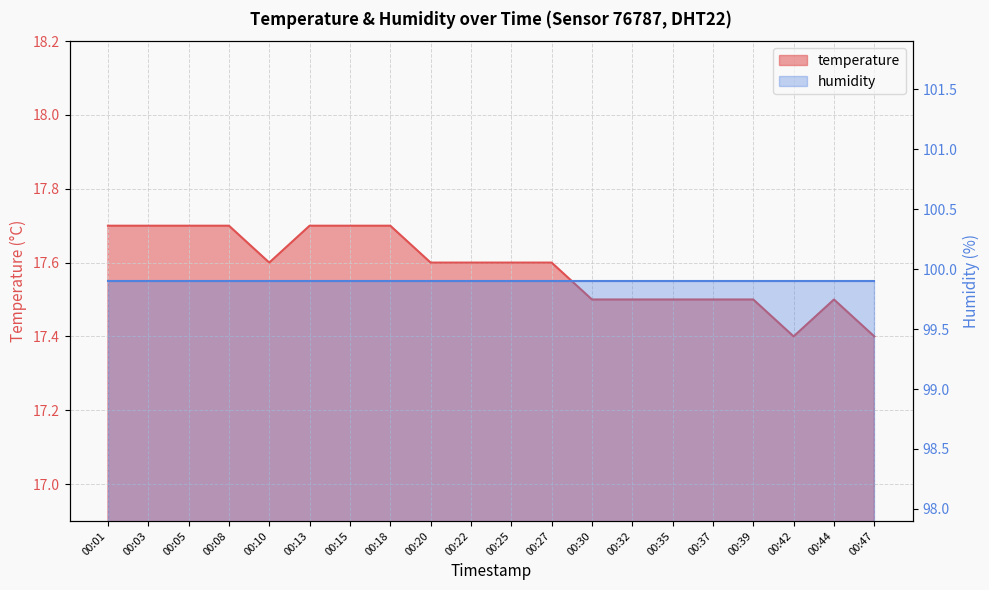

How many points are lower than both their immediate neighbors (excluding endpoints)?

2